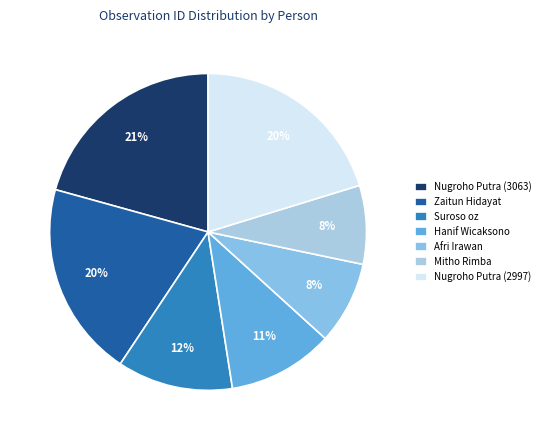

Is the sum of Nugroho Putra (3063) and Zaitun Hidayat greater than half?

No